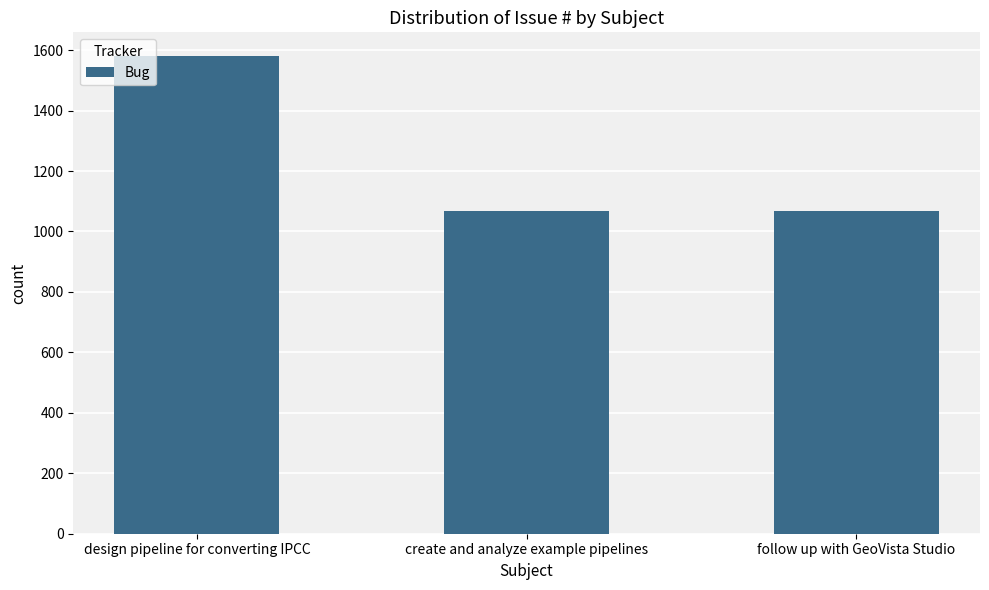

Between design pipeline for converting IPCC and create and analyze example pipelines, which is larger?

design pipeline for converting IPCC